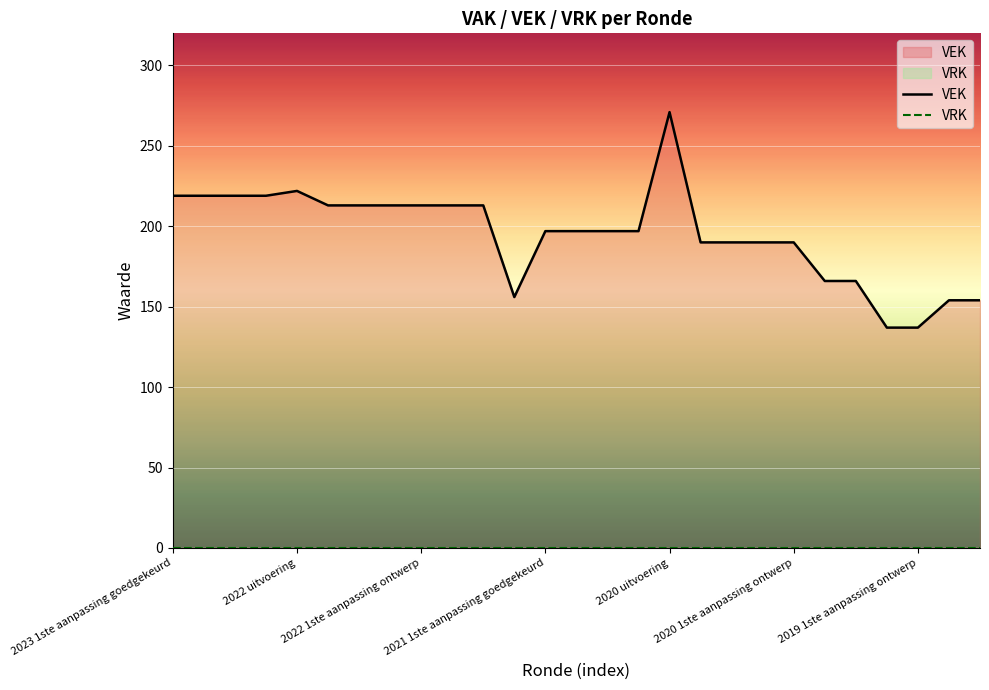

What value does the data have at 2021 1ste aanpassing goedgekeurd, to the nearest 50?

200